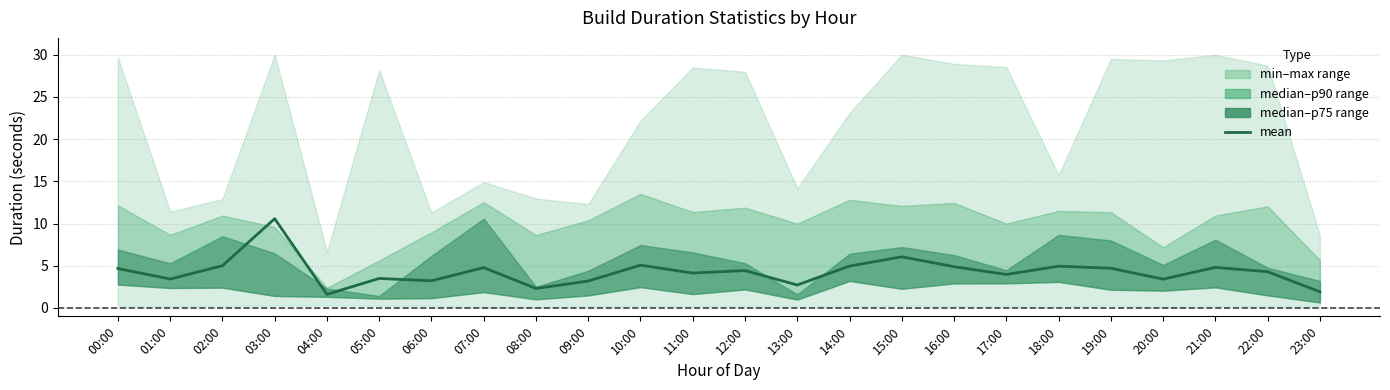

What is the difference between the maximum and minimum values?

9.0